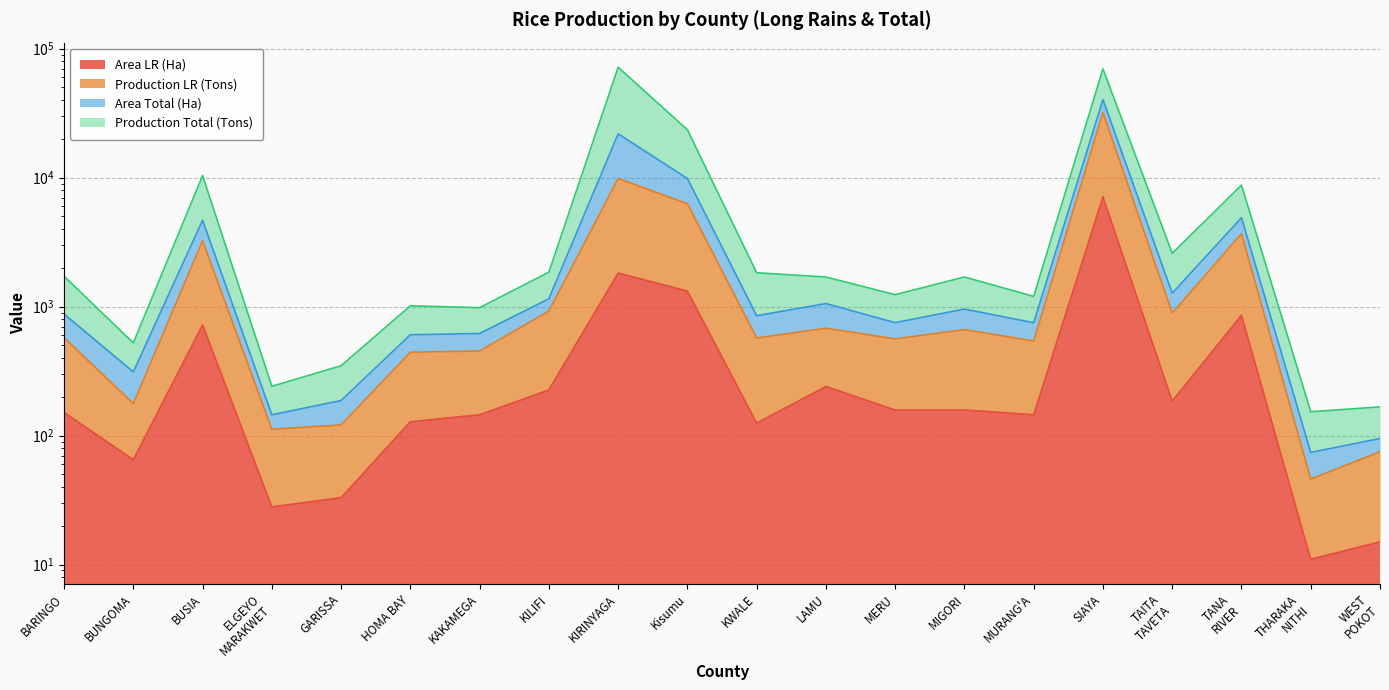

The Area LR (Ha) series shows 73 at MURANG'A. True or false?

False